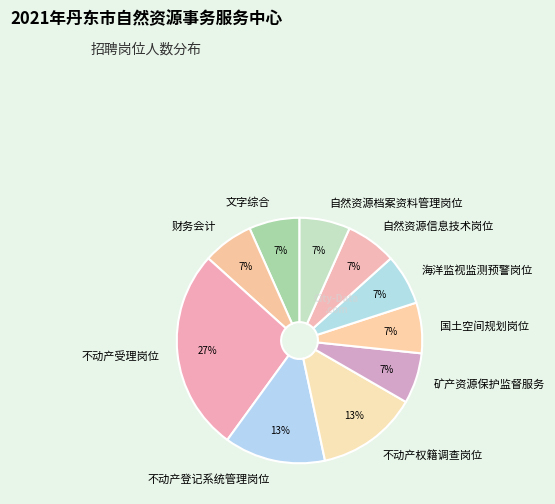

To the nearest percent, what percentage of the pie is 自然资源信息技术岗位?

7%